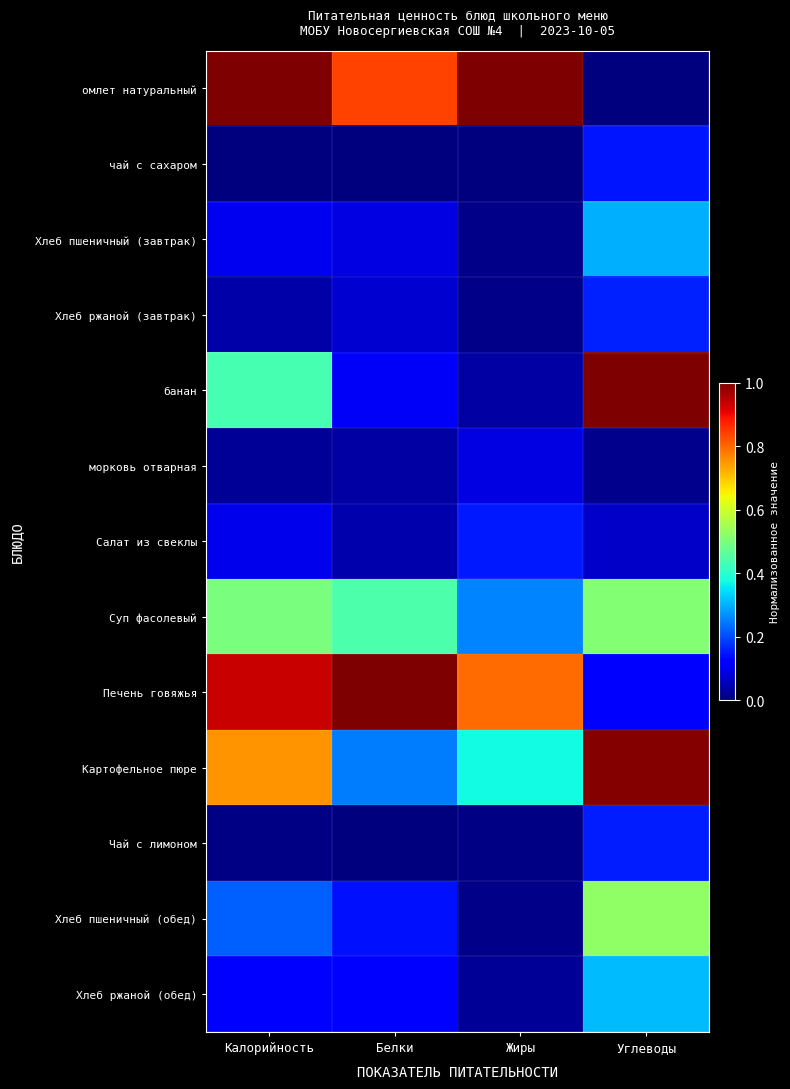

At which category does the chart reach its peak across all series?

Калорийность